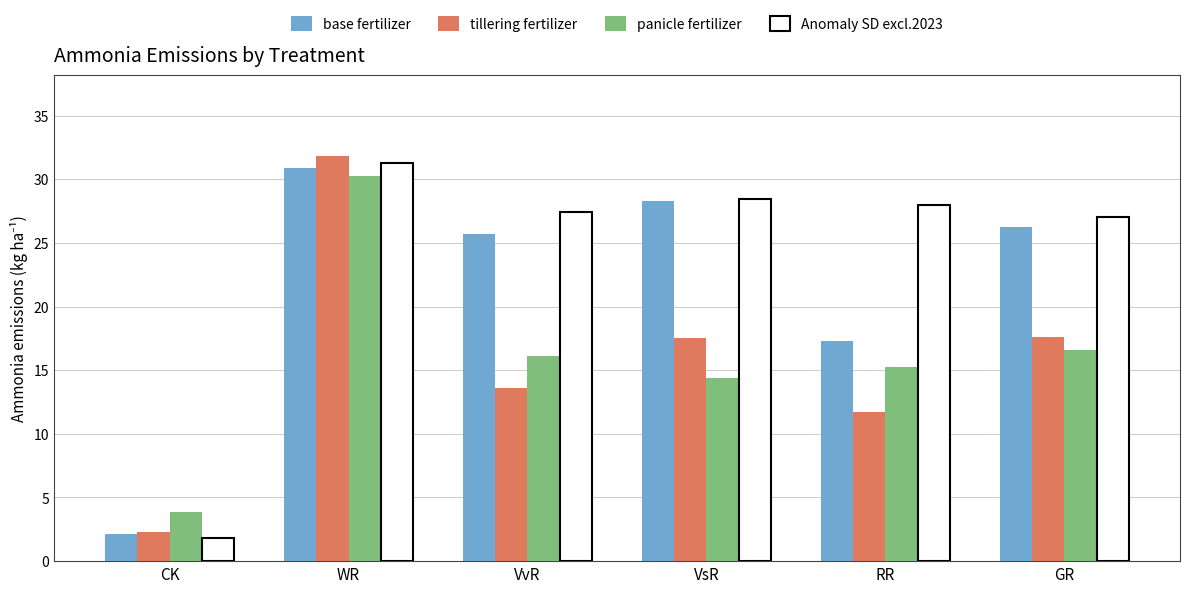

The value of base fertilizer at VvR is 25.7. True or false?

True